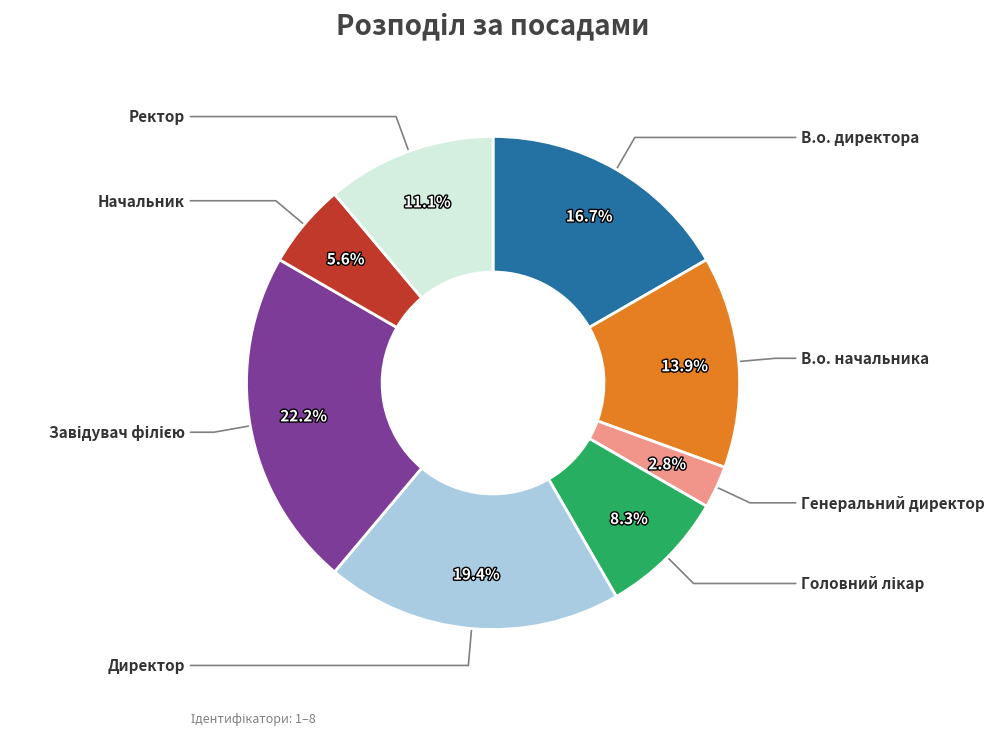

Does any single category account for the majority?

No